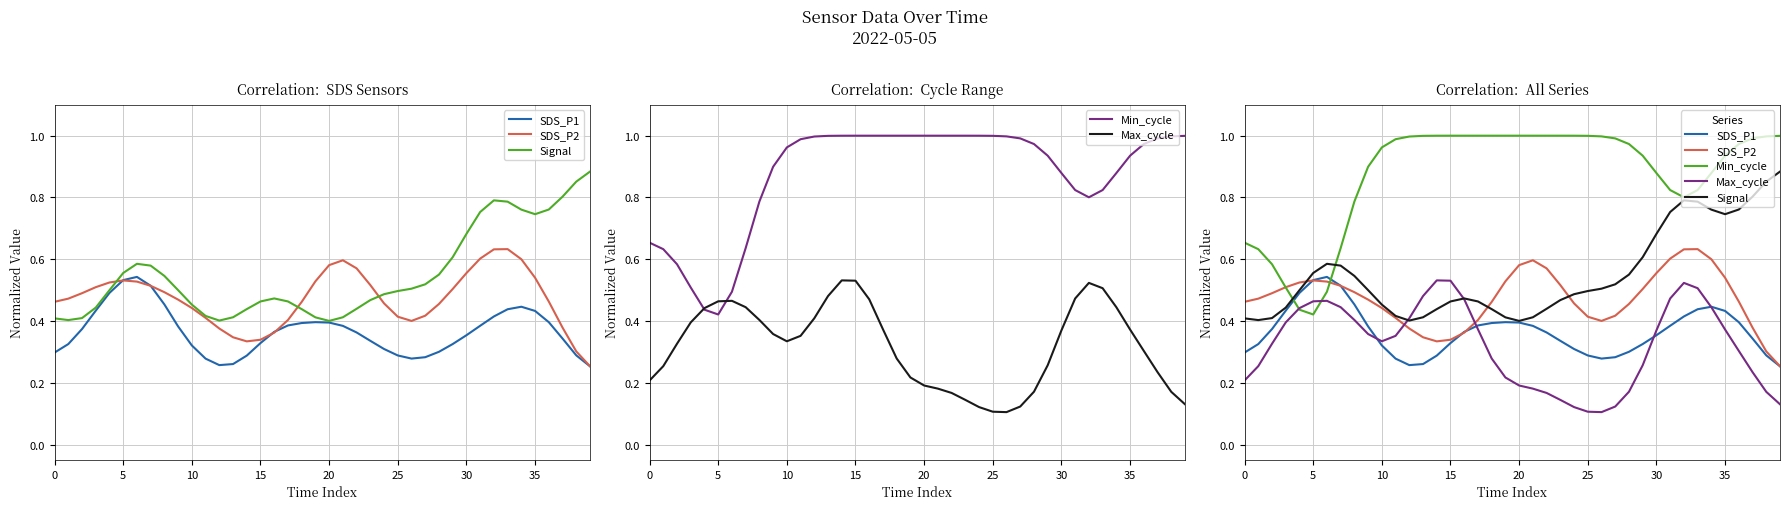

True or false: Signal has more than 1 interior local peaks.

True